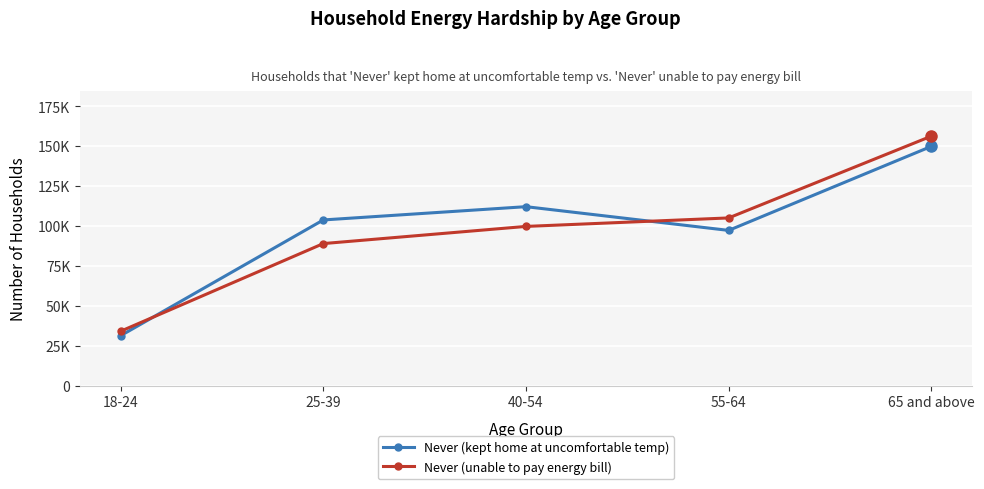

What value does the Never (kept home at uncomfortable temp) series have at 65 and above, to the nearest 100?

149800